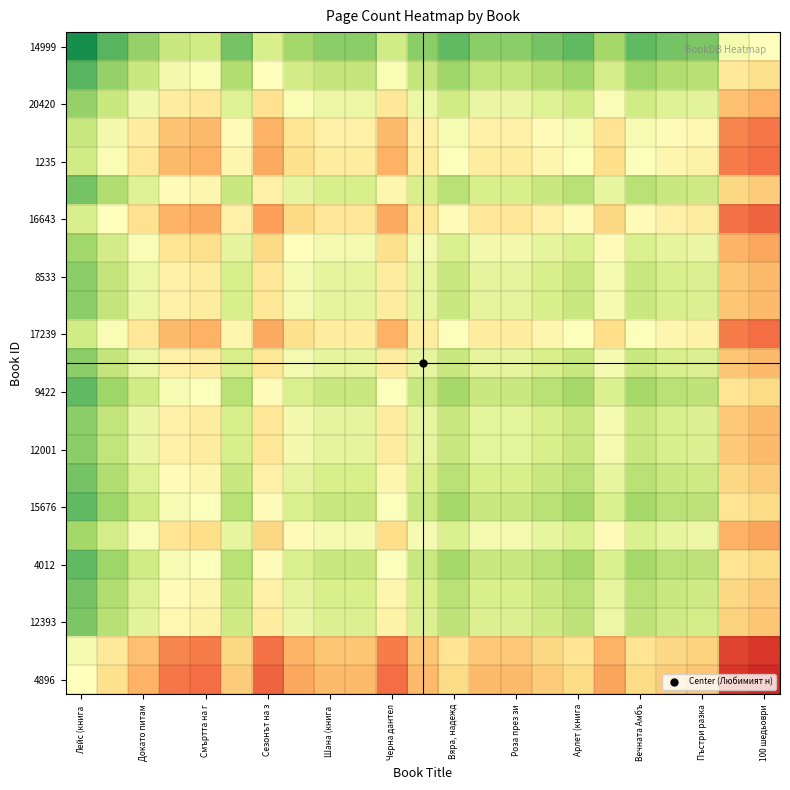

At how many categories does at least one series exceed 277?

23